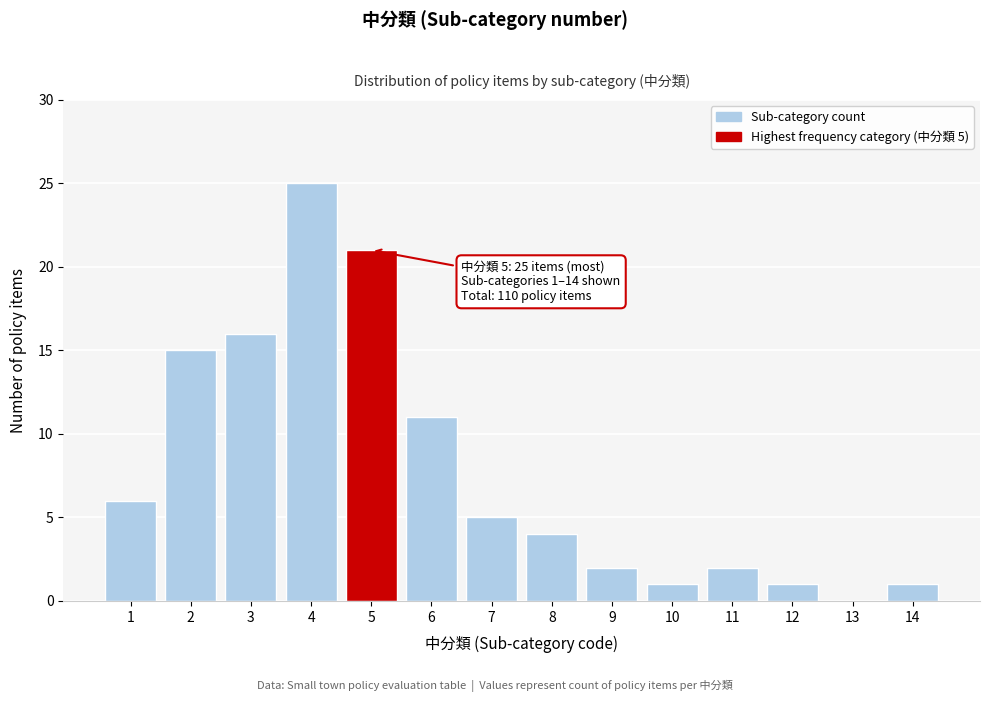

Reading left to right, list all the values displayed in this chart.

1=6	2=15	3=16	4=25	5=21	6=11	7=5	8=4	9=2	10=1	11=2	12=1	13=0	14=1